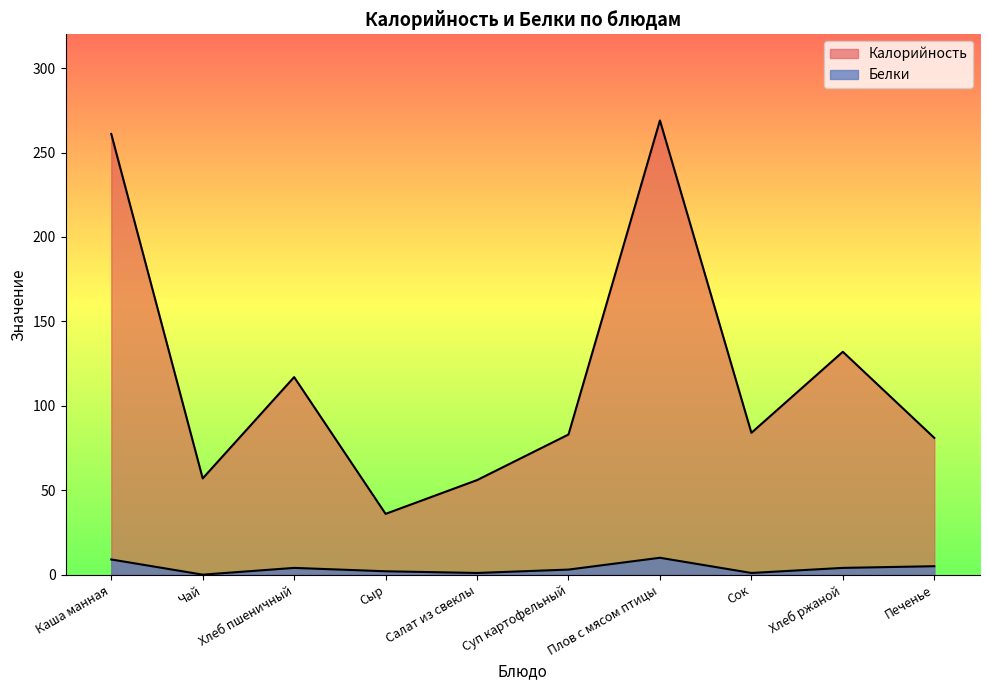

Where does the Калорийность series first go above 84?

Каша манная